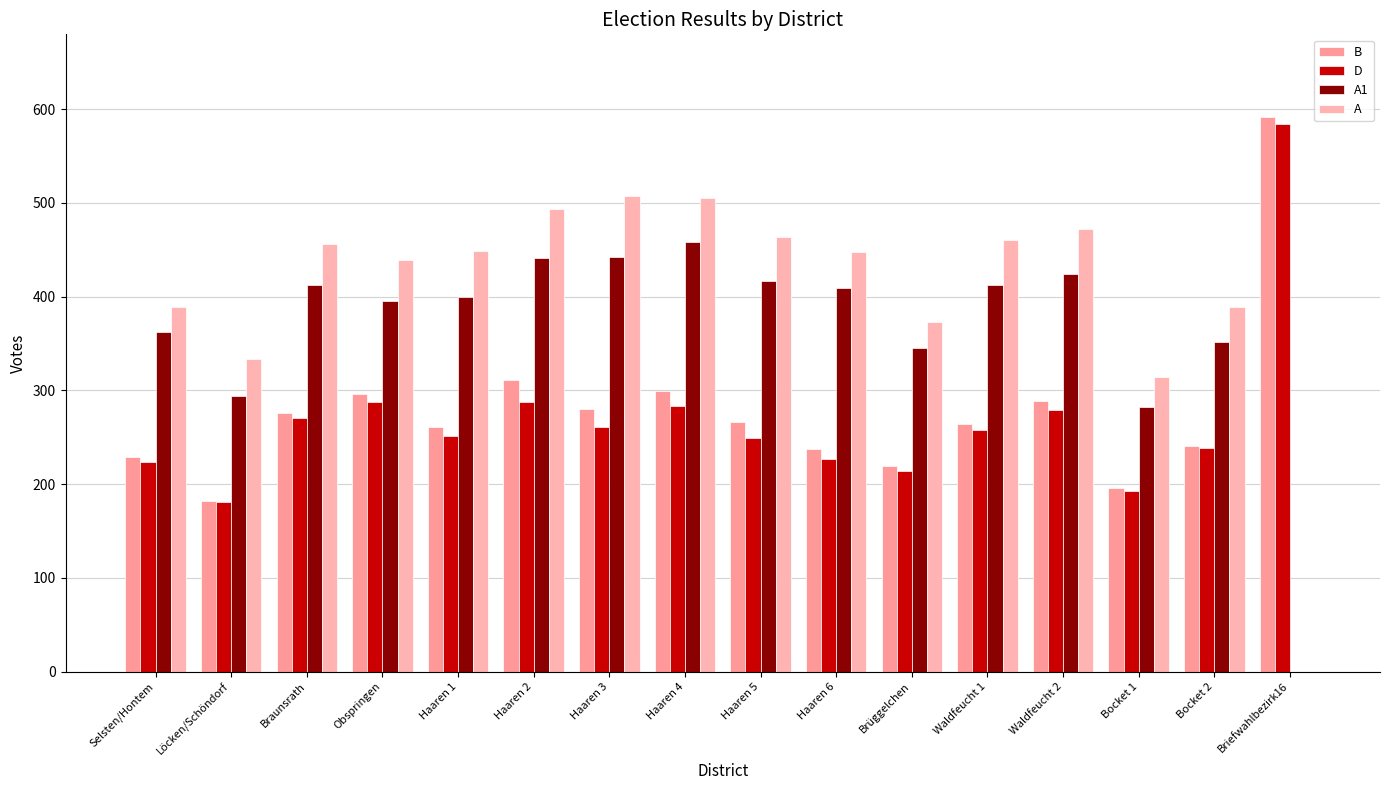

Are the bars horizontal?

No